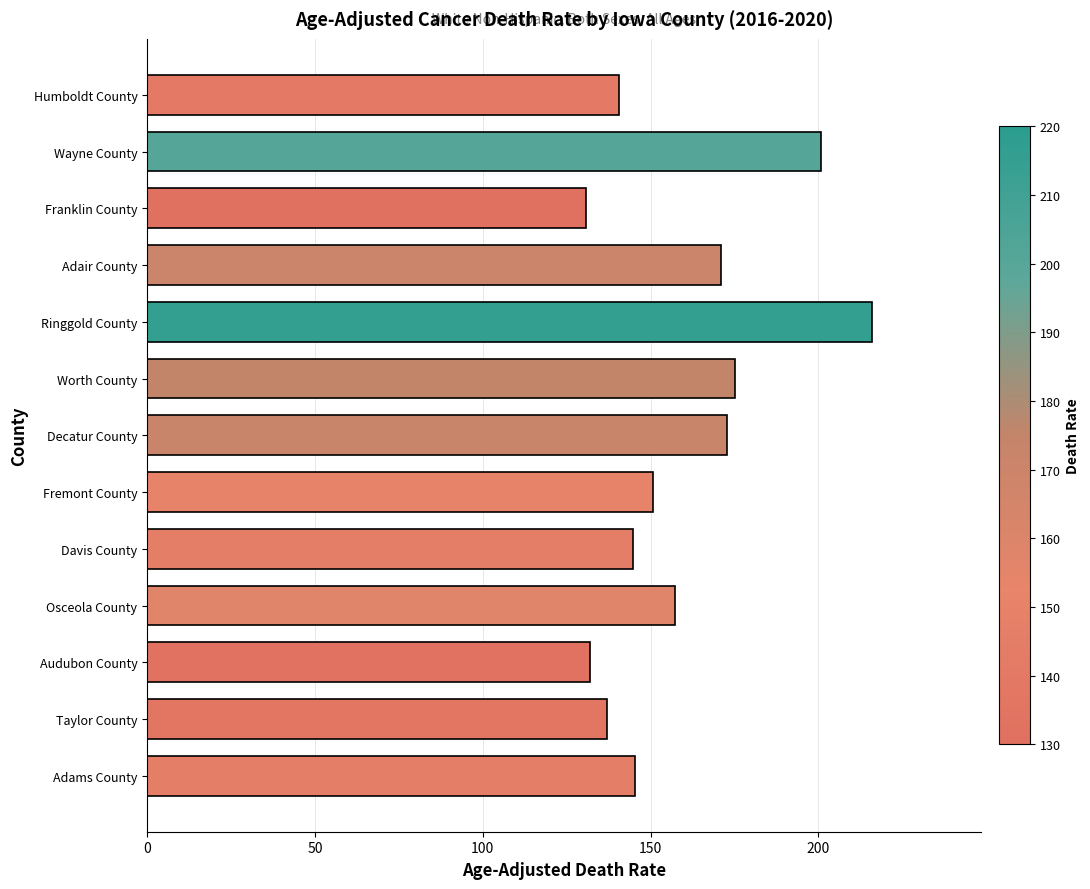

What is the minimum value shown in the chart?

130.9